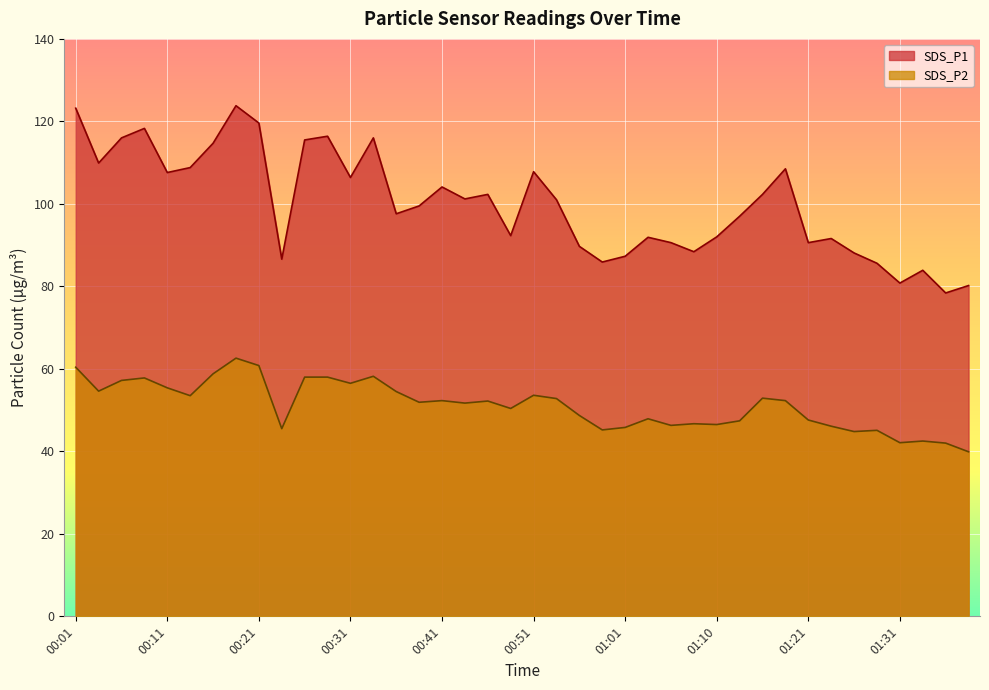

What is the total value across all series at 00:08?

176.1